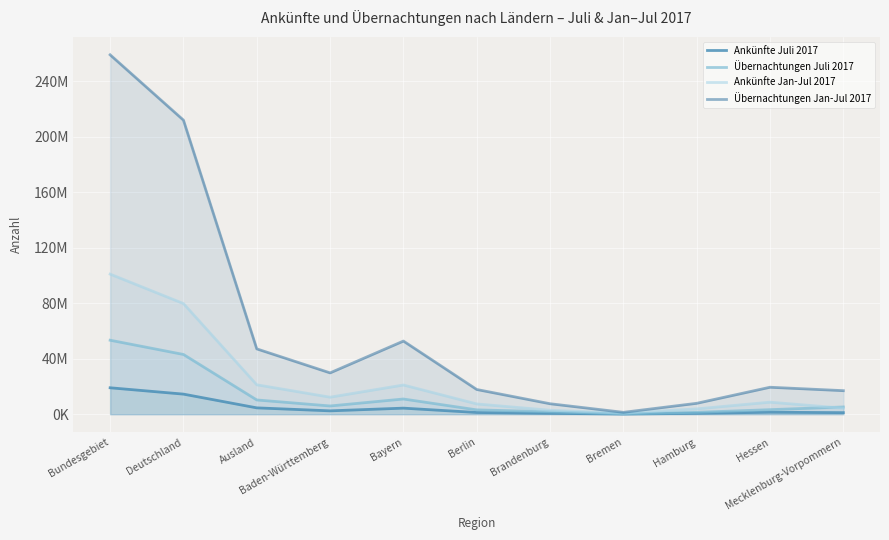

What is the label of the 2nd point from the left?

Deutschland